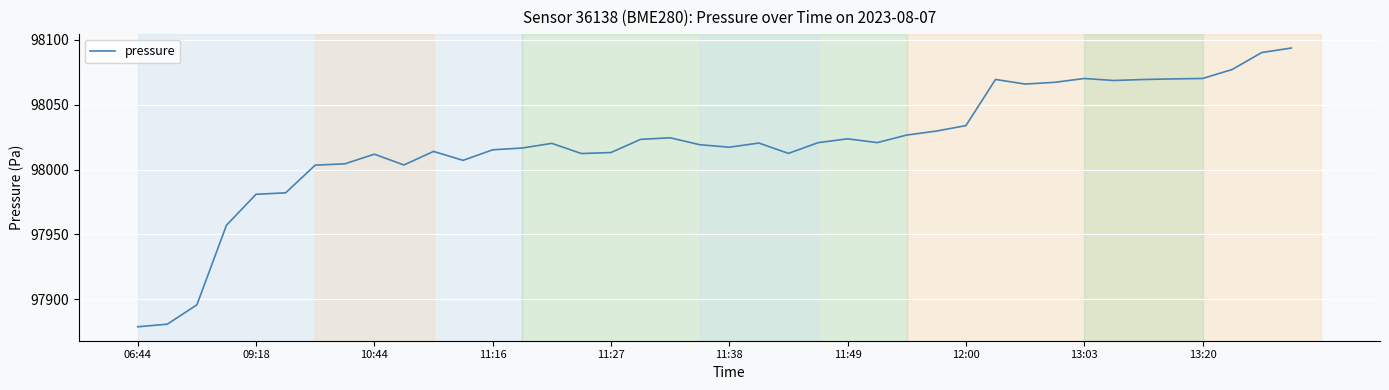

Does the chart display data point markers on the line(s)?

No